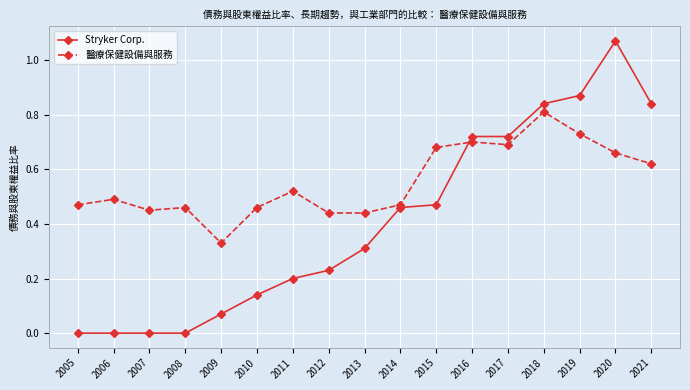

Which category has the highest value in the 醫療保健設備與服務 series?

2018